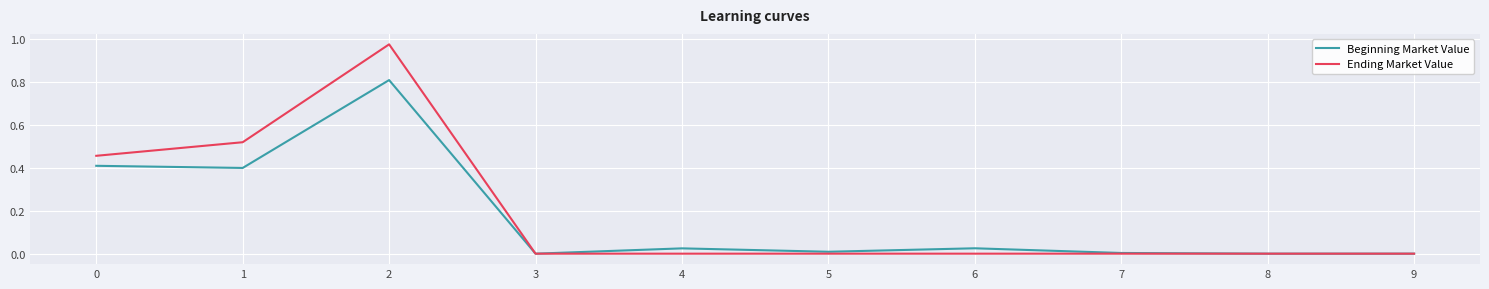

Does the chart display data point markers on the line(s)?

No